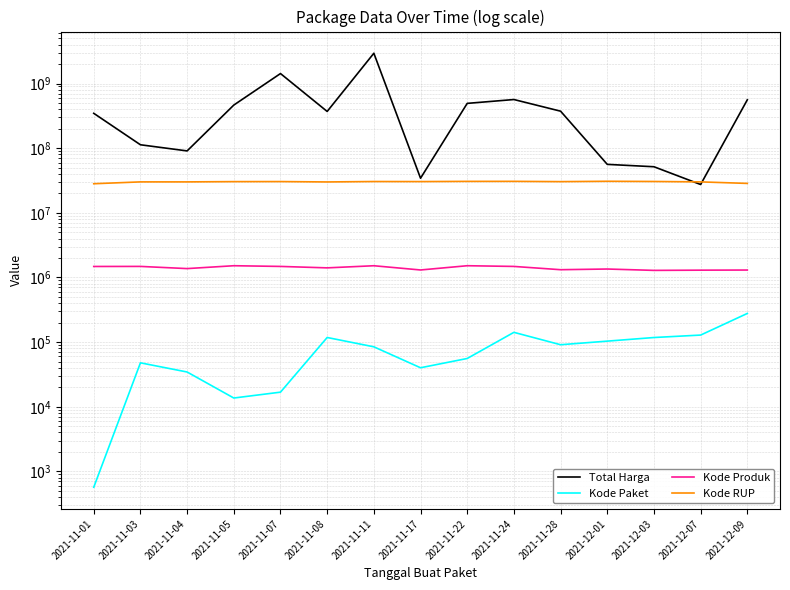

The Total Harga series shows 539577511 at 2021-11-01. True or false?

False